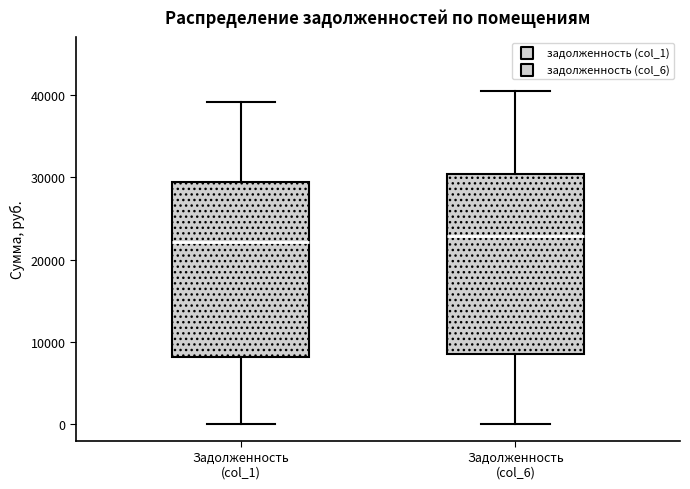

Where does the upper whisker of the box for Задолженность (col_1) end on the y-axis? The values are not printed on the chart, so give them approximately, as read against the axis.

39000